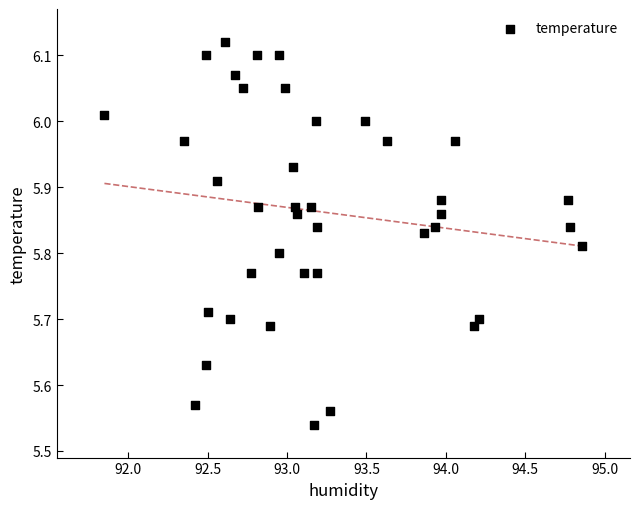

What is the range of X values (max minus min)?

3.0